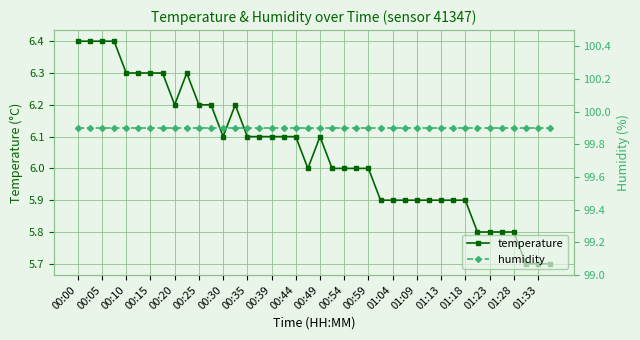

Reading left to right, list all the values displayed in this chart.

temperature: 6.4	6.4	6.4	6.4	6.3	6.3	6.3	6.3	6.2	6.3	6.2	6.2	6.1	6.2	6.1	6.1	6.1	6.1	6.1	6.0	6.1	6.0	6.0	6.0	6.0	5.9	5.9	5.9	5.9	5.9	5.9	5.9	5.9	5.8	5.8	5.8	5.8	5.7	5.7	5.7
humidity: 99.9	99.9	99.9	99.9	99.9	99.9	99.9	99.9	99.9	99.9	99.9	99.9	99.9	99.9	99.9	99.9	99.9	99.9	99.9	99.9	99.9	99.9	99.9	99.9	99.9	99.9	99.9	99.9	99.9	99.9	99.9	99.9	99.9	99.9	99.9	99.9	99.9	99.9	99.9	99.9